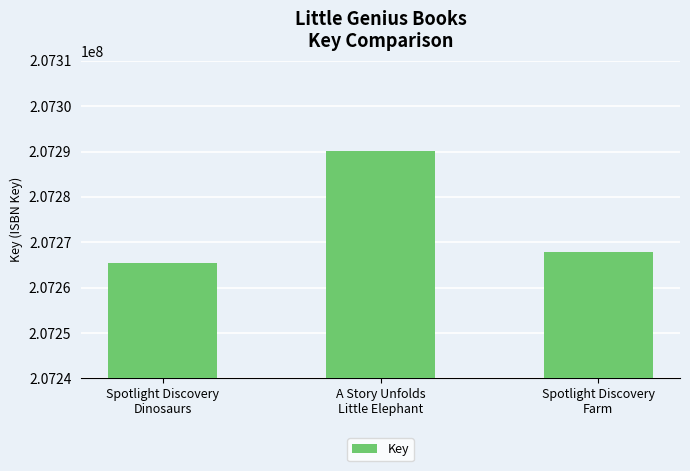

What is the difference between the values at Spotlight Discovery
Farm and A Story Unfolds
Little Elephant?

22363